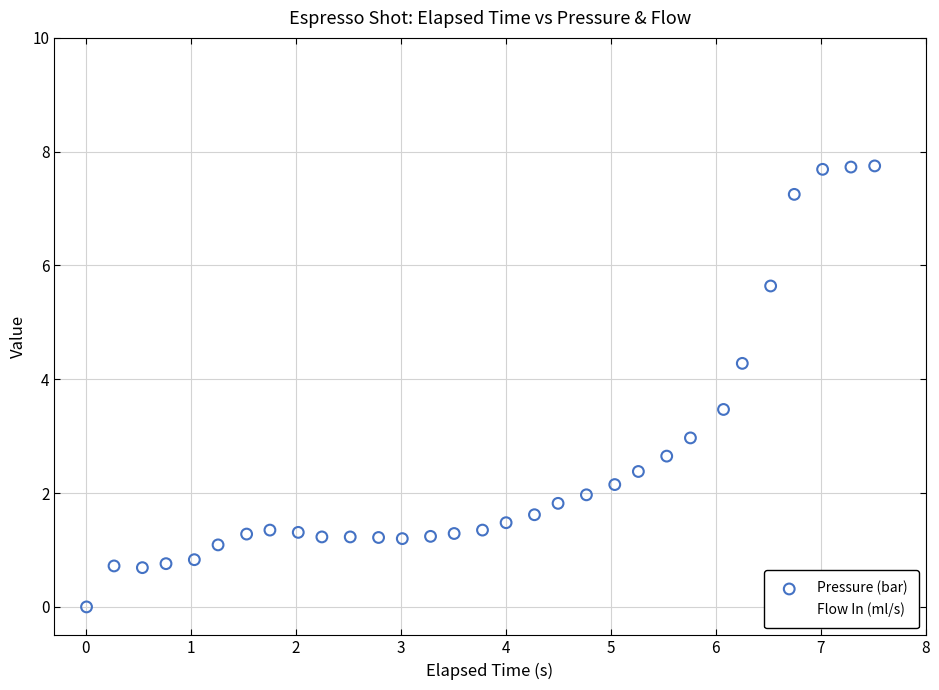

What are all the series names shown in the legend?

Pressure (bar), Flow In (ml/s)